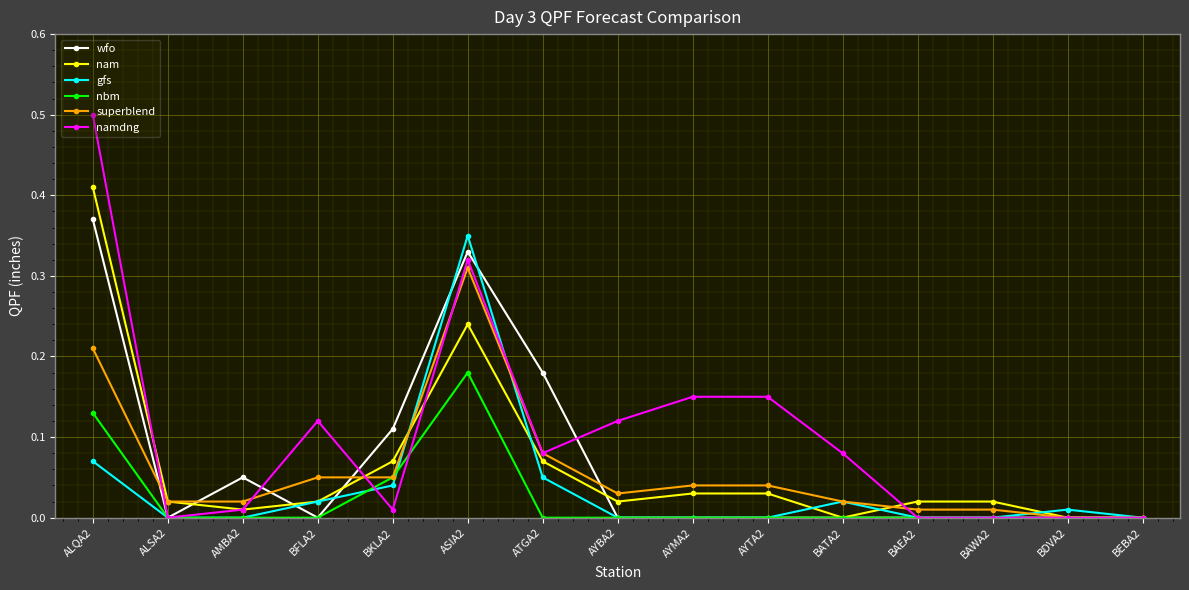

Which category has the highest value in the gfs series?

ASIA2